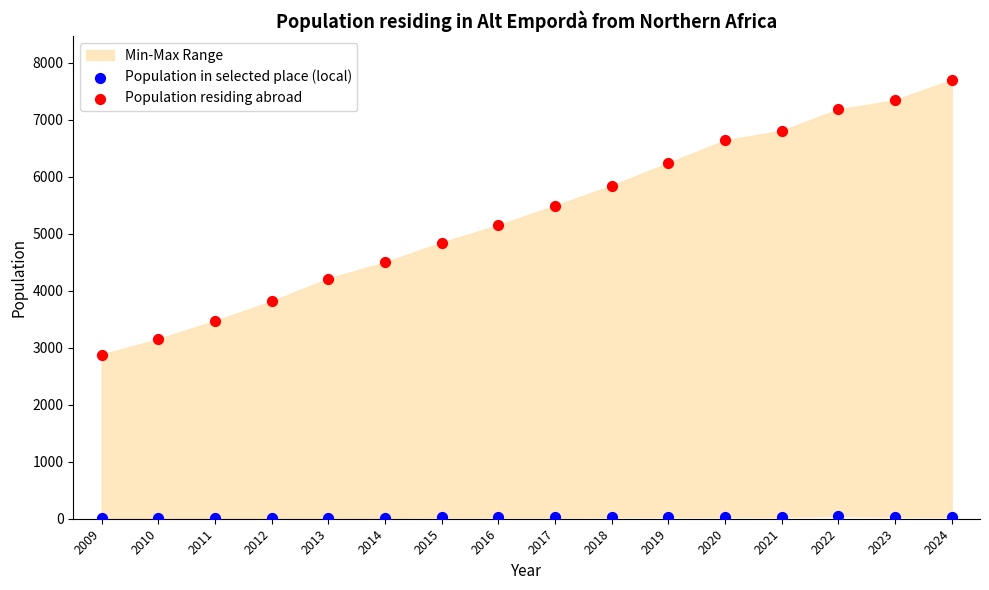

Which series has the widest spread of Y values?

Population residing abroad